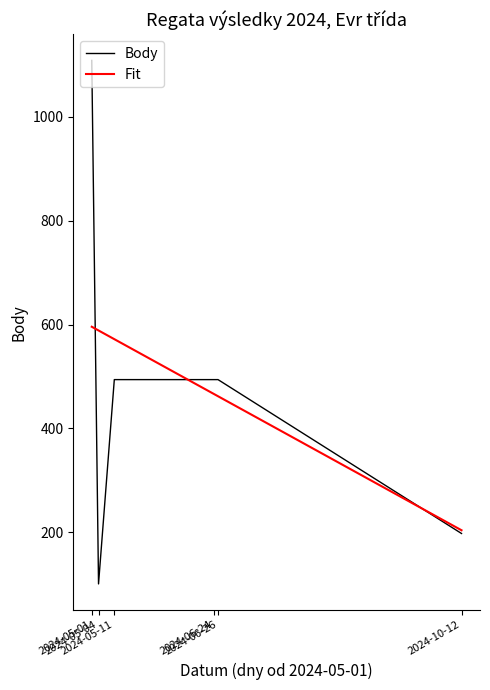

What is the minimum value for Body?

101